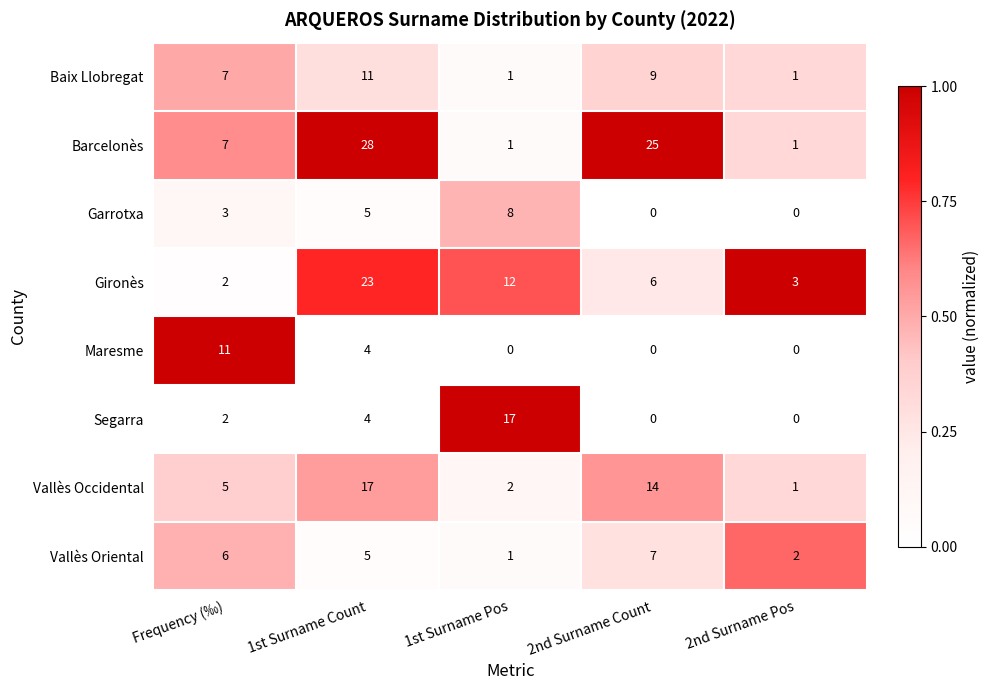

Which category has the highest value in the Vallès Occidental series?

1st Surname Count